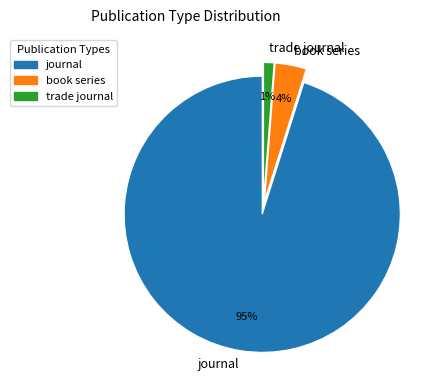

To the nearest percent, what percentage of the pie is journal?

95%